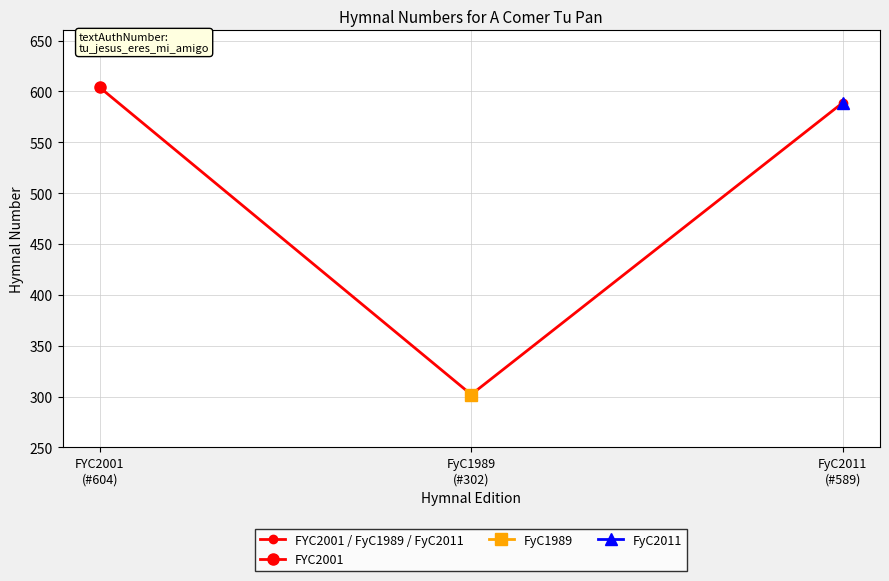

Which label corresponds to the largest value in the chart?

FYC2001
(#604)